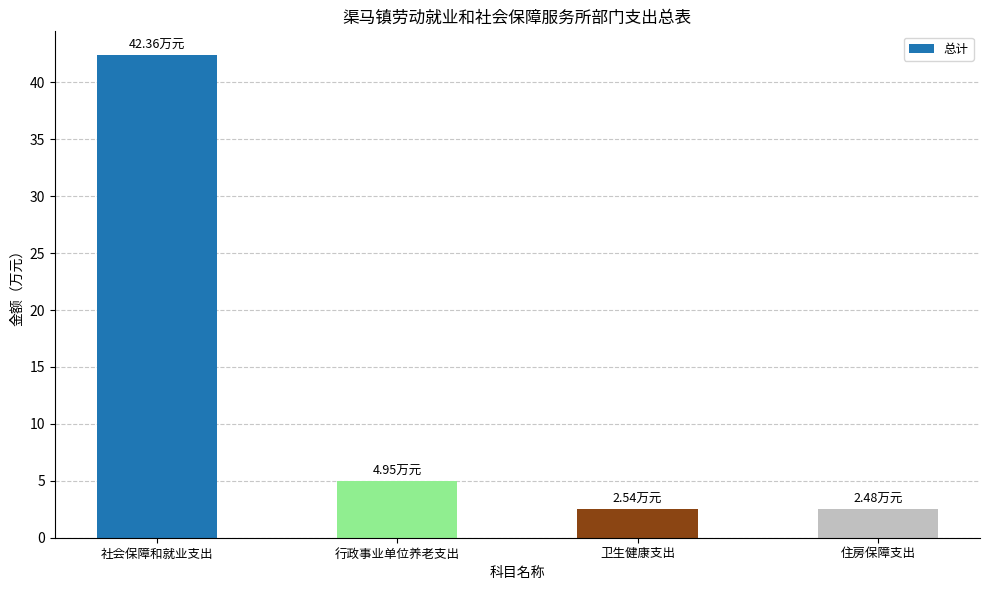

Approximately how many times larger is the value at 行政事业单位养老支出 compared to 卫生健康支出?

1.9